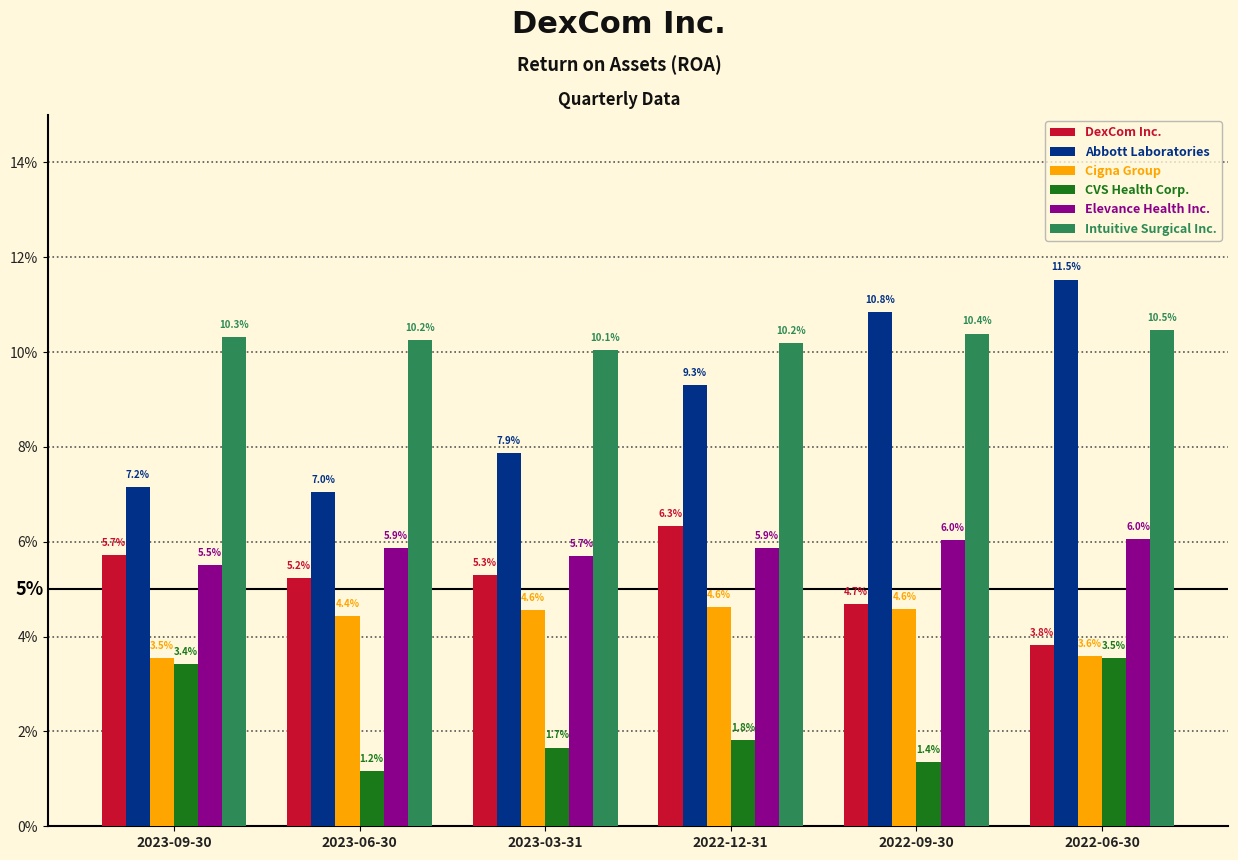

Is it true that CVS Health Corp. equals 1.4 at 2022-09-30?

True